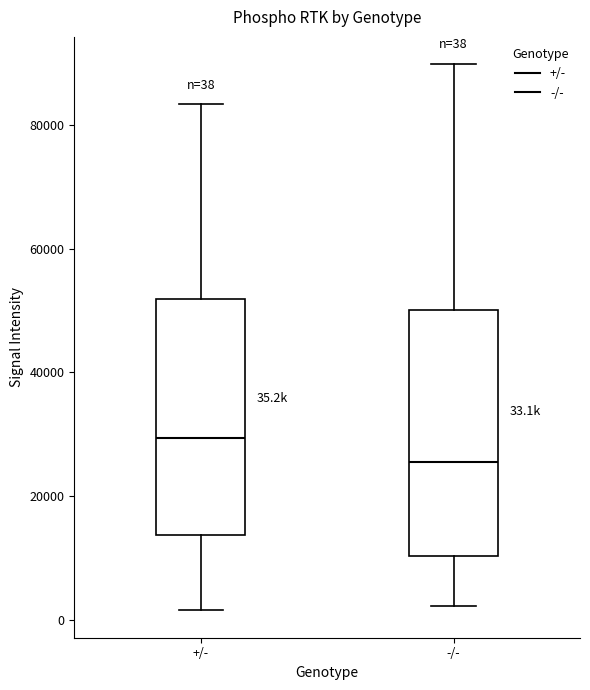

Which box's median line is the lowest?

-/-